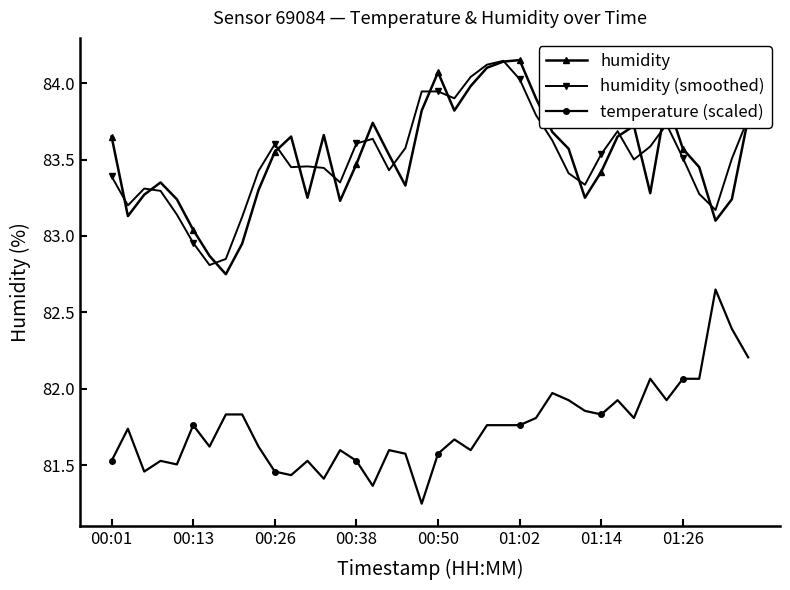

What is the sum of all temperature (scaled) values?

3269.9